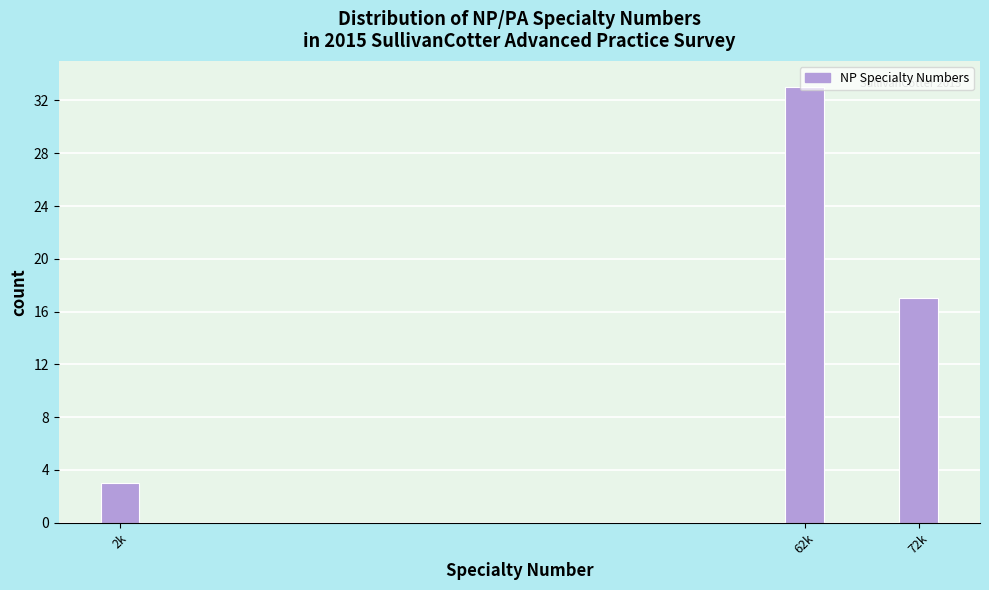

What is the difference between the maximum and minimum values?

30